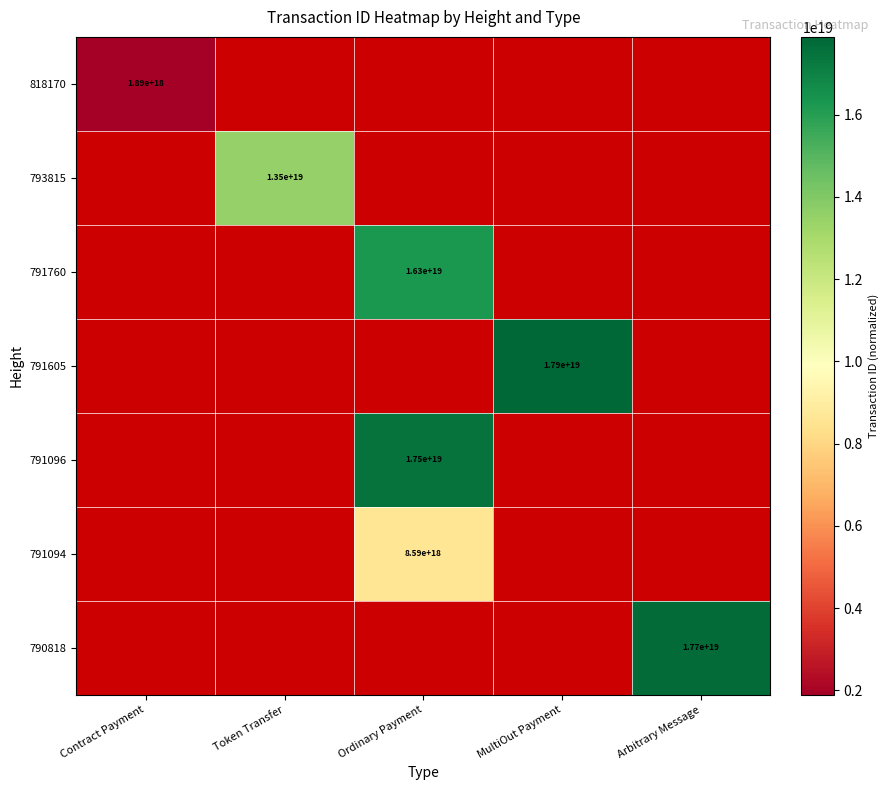

True or false: 791605 has a value of 9039133859303899136 at MultiOut Payment.

False